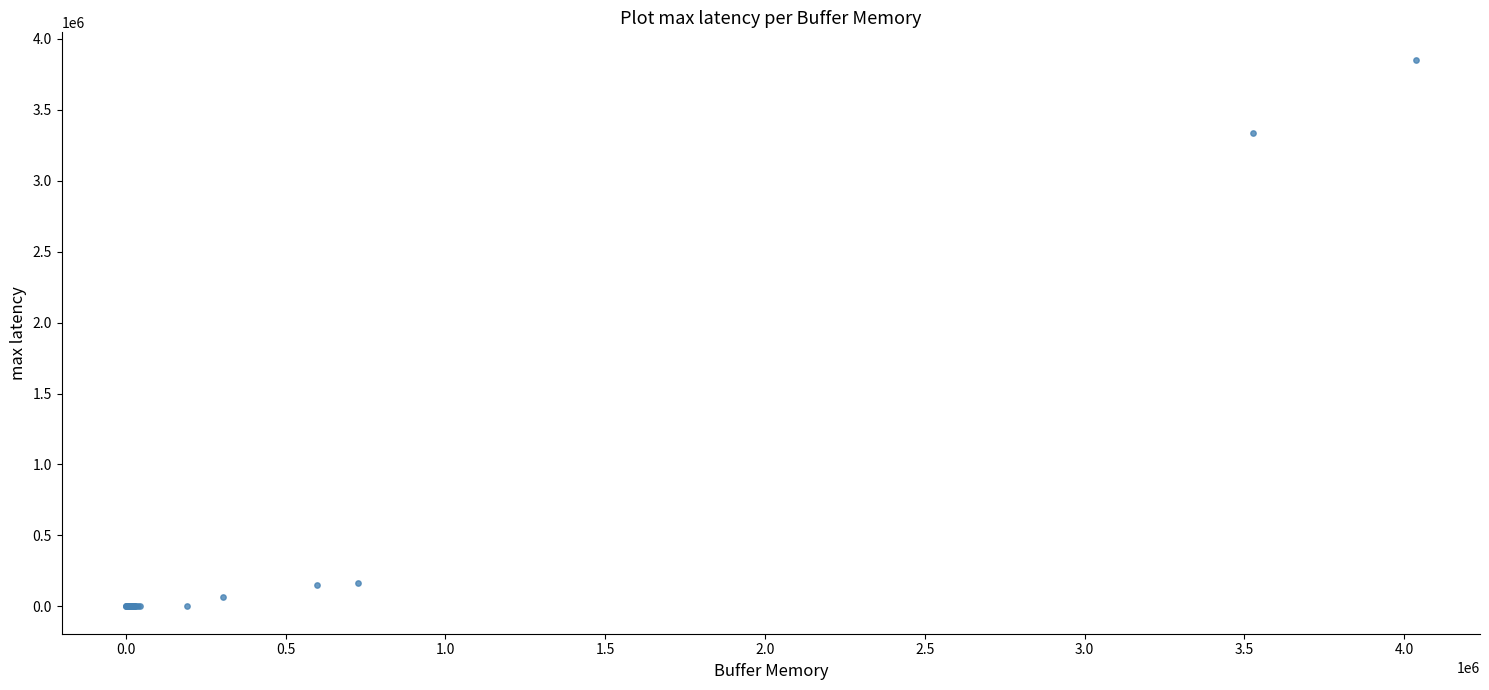

What Y value in the scatter plot is closest to 1926234?

3336452